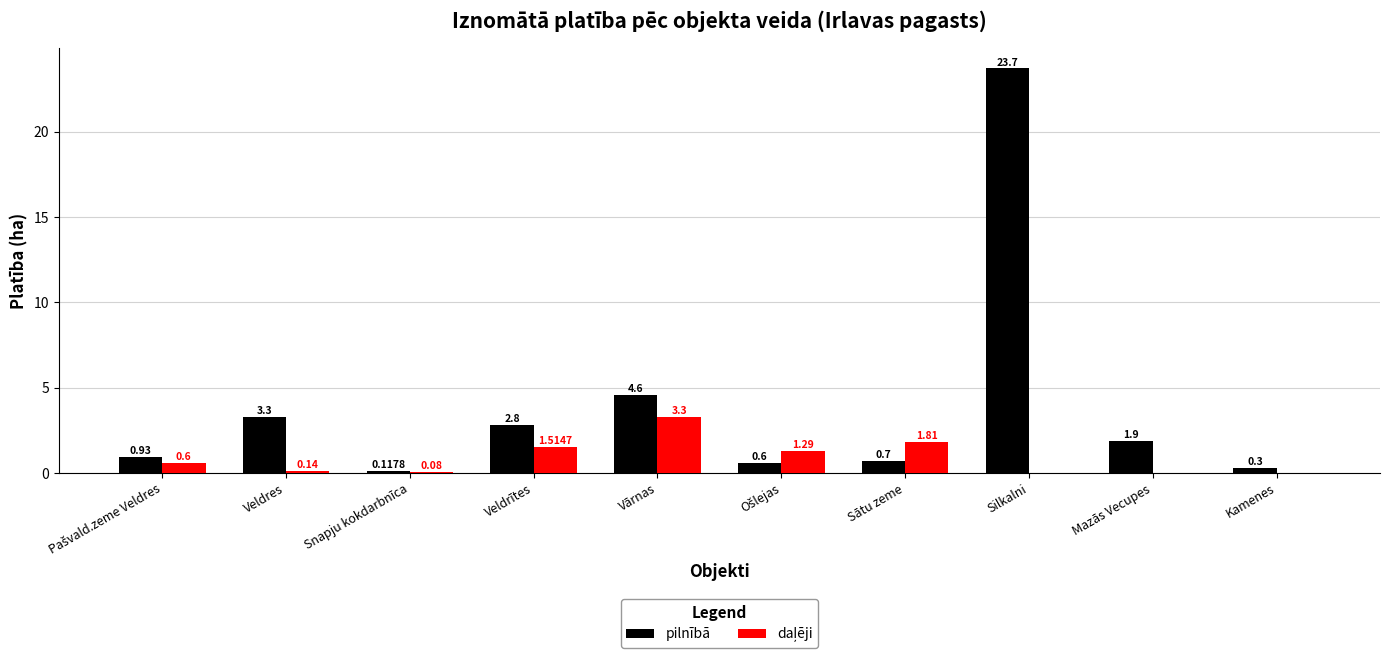

At which category is the sum across all series the highest?

Silkalni